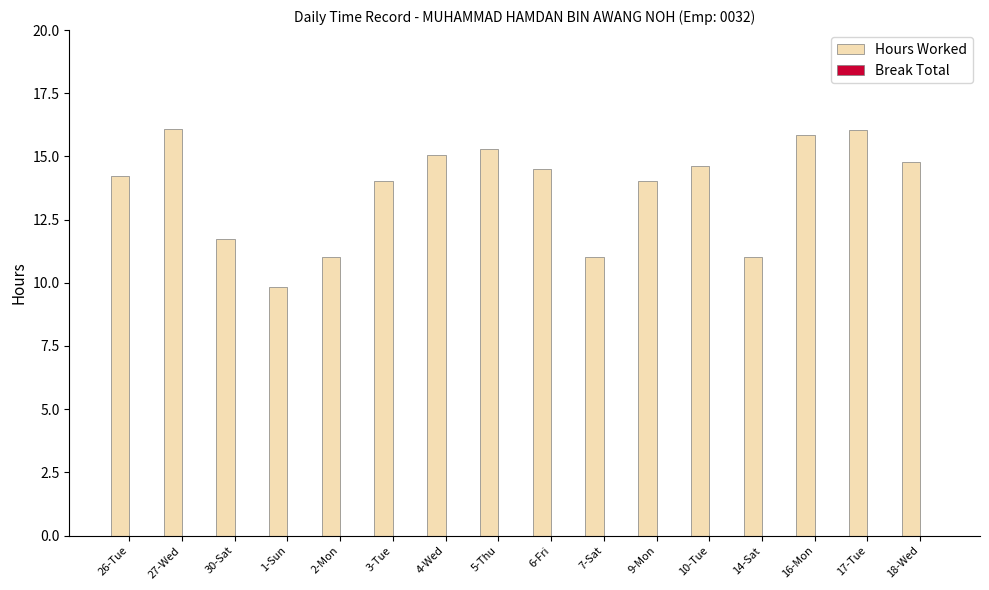

At which label is the value closest to 12?

30-Sat